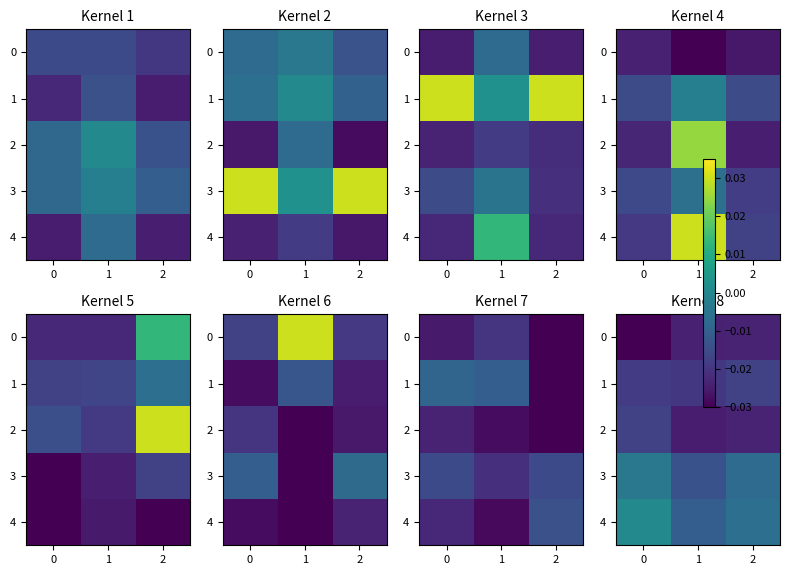

Is it true that 4 equals -0.0 at 2?

True